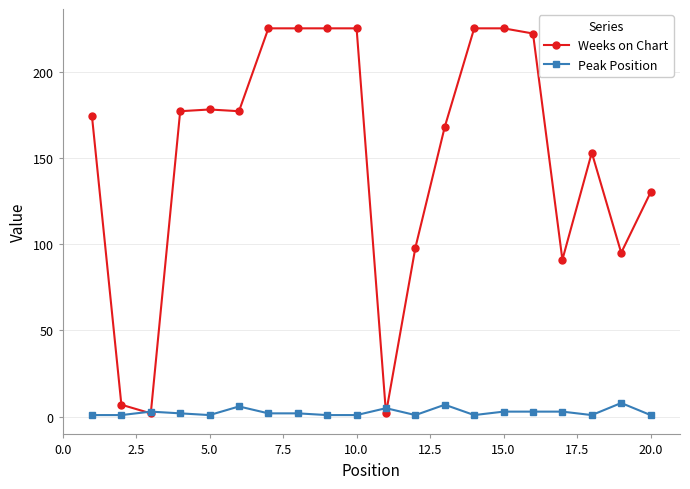

Which series has the largest total across all categories?

Weeks on Chart